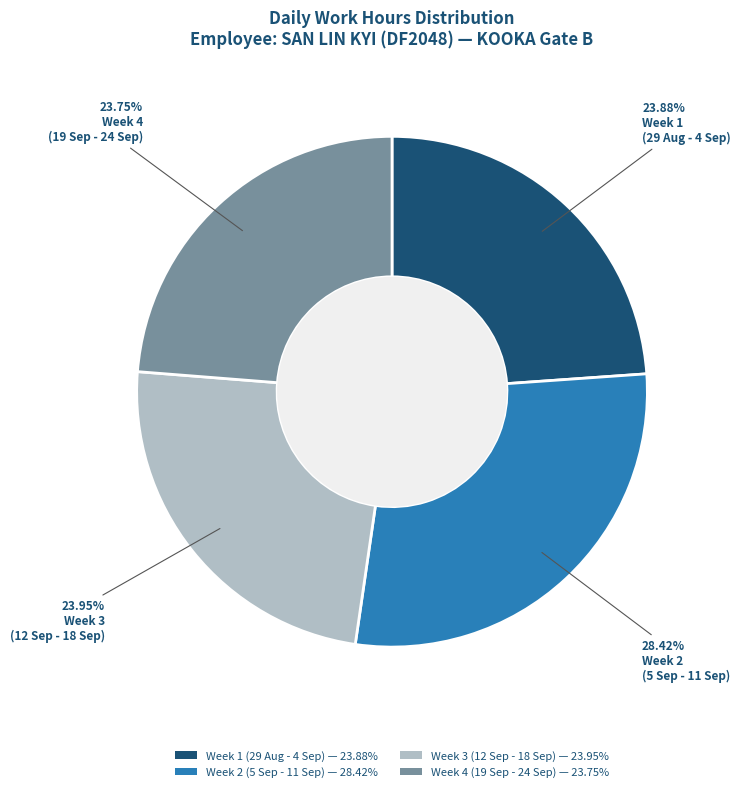

Does any single category account for the majority?

No